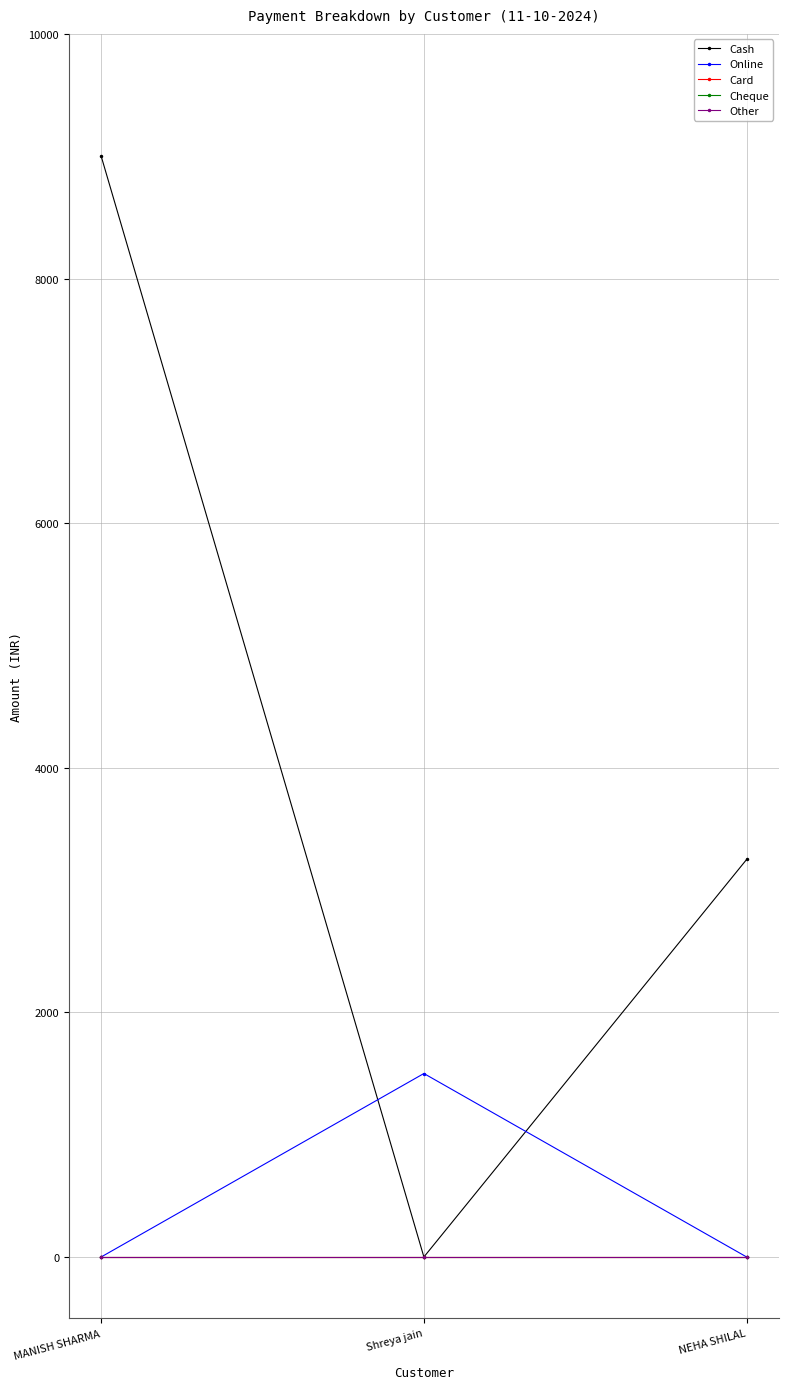

Is this an area chart (filled region under the line)?

No